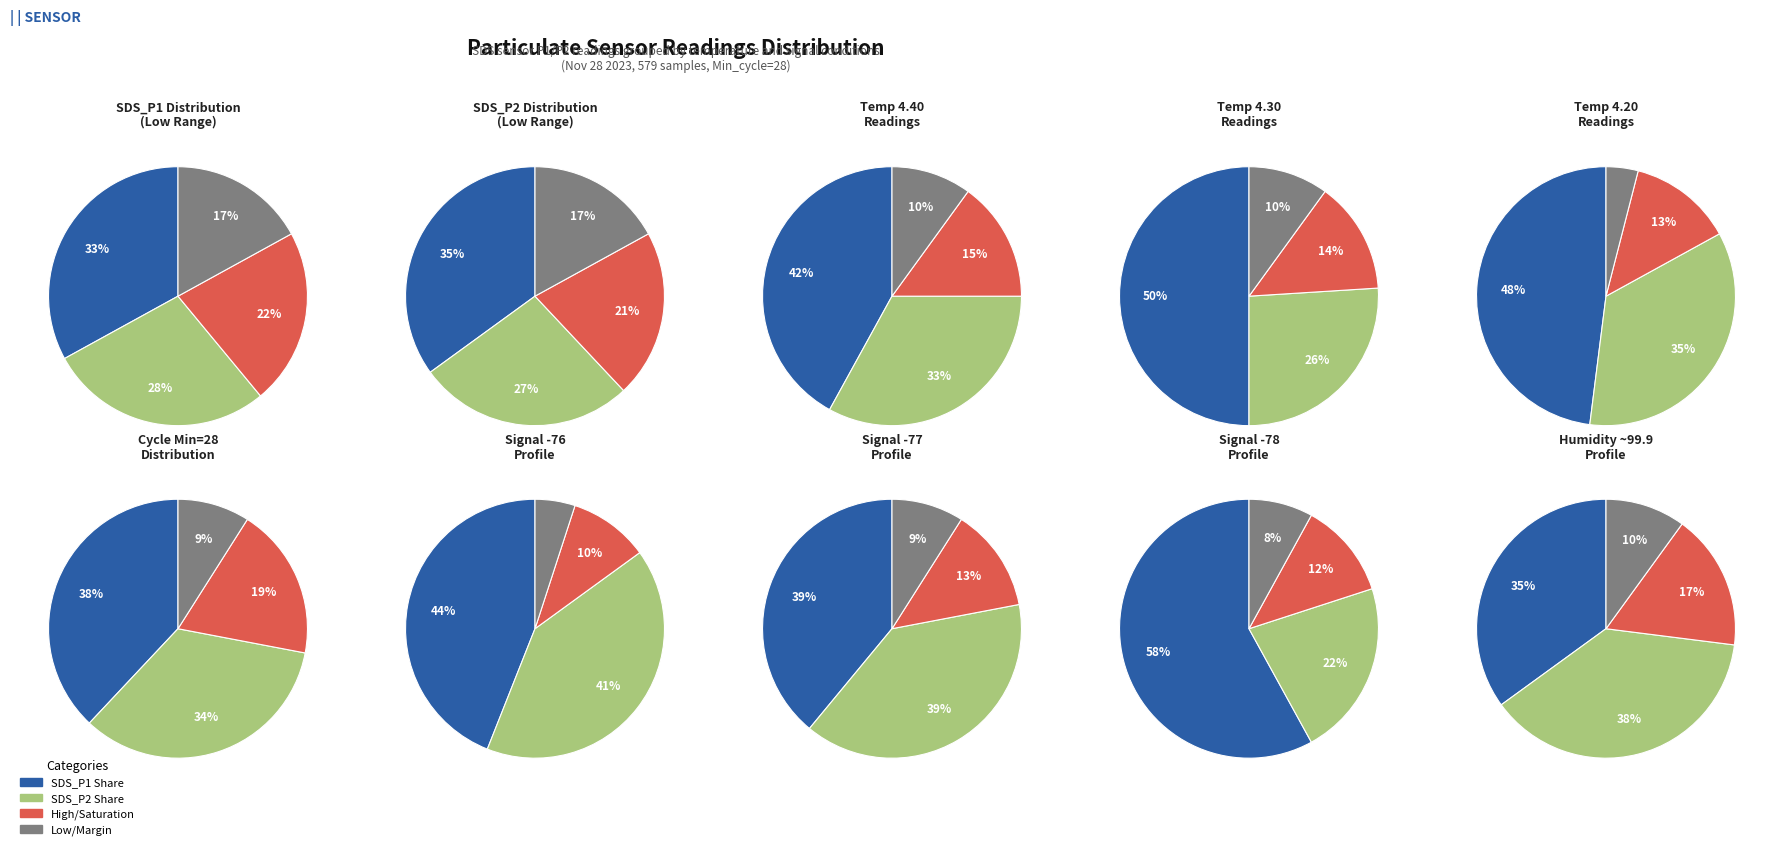

How many slices are in this pie chart?

40